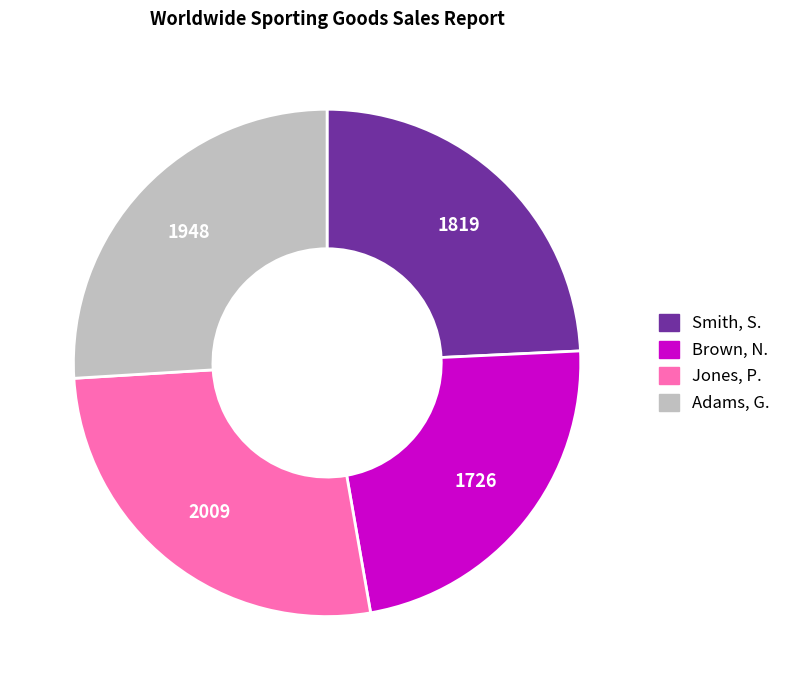

Does Adams, G. represent more than half of the total?

No